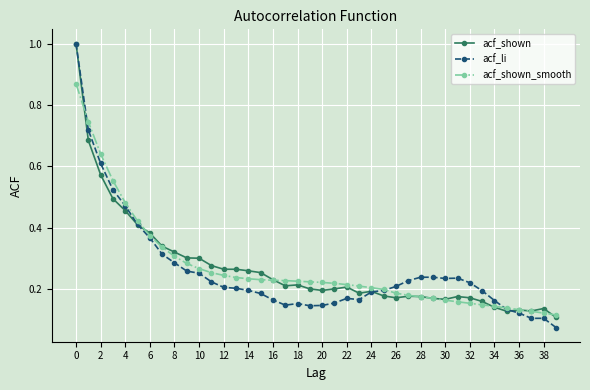

True or false: acf_shown has more than 2 interior local peaks.

True